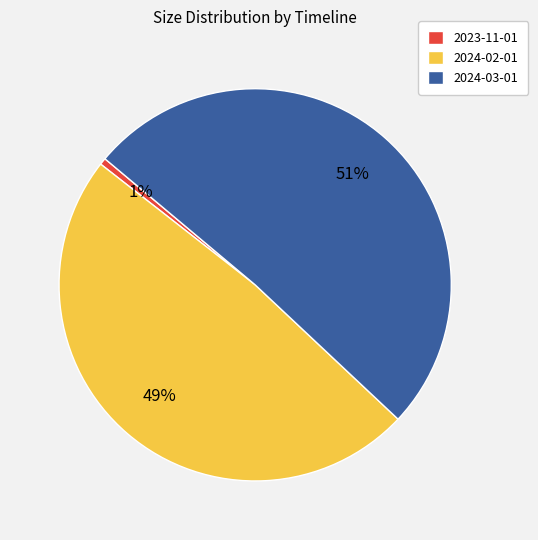

Which slice is the largest?

2024-03-01